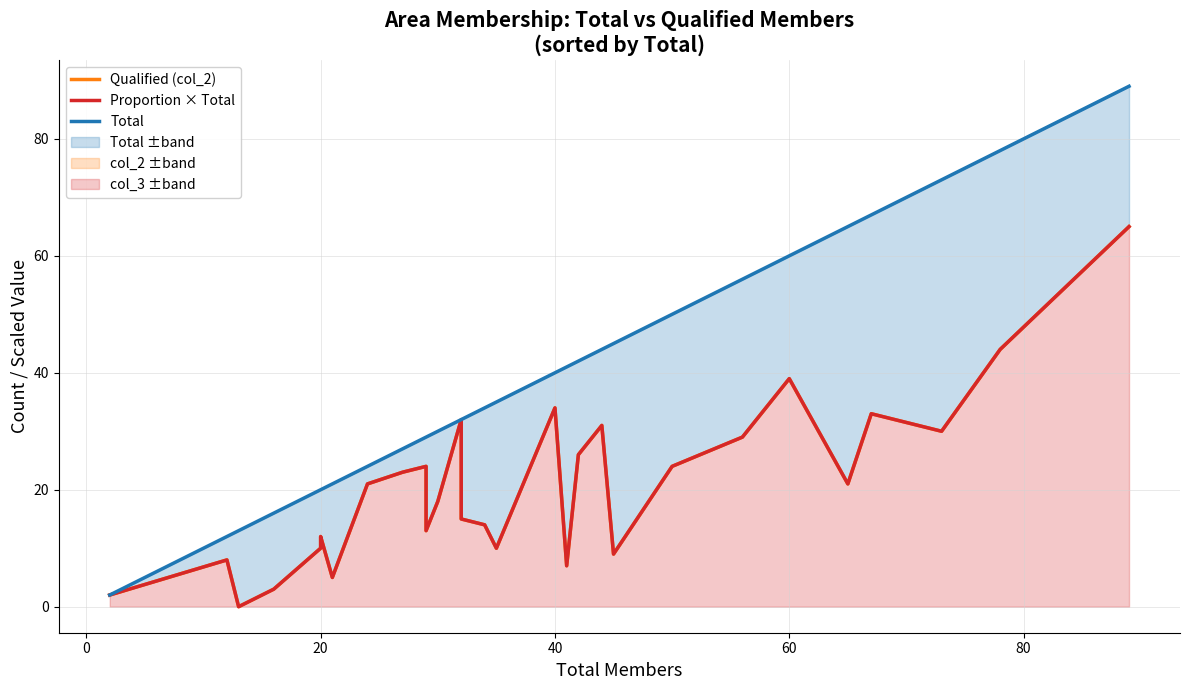

How many positive values does the Proportion × Total series have?

29